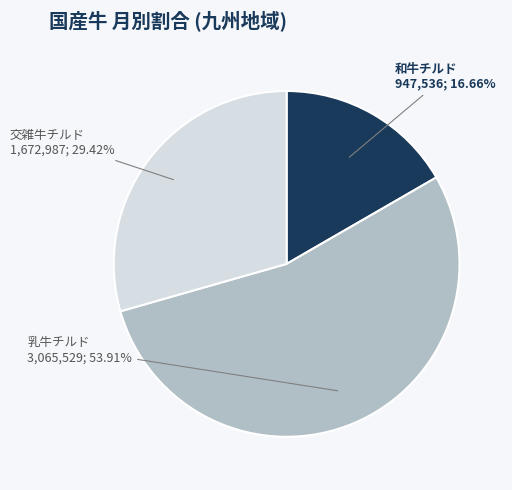

Combined, do 交雑牛チルド and 和牛チルド account for over 50%?

No